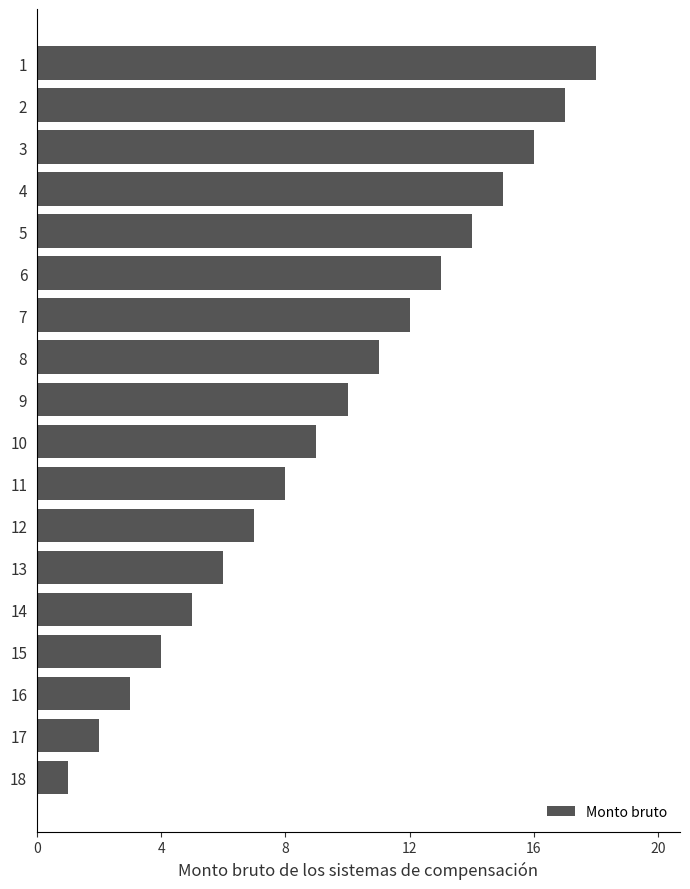

Count the number of data series in this chart.

1